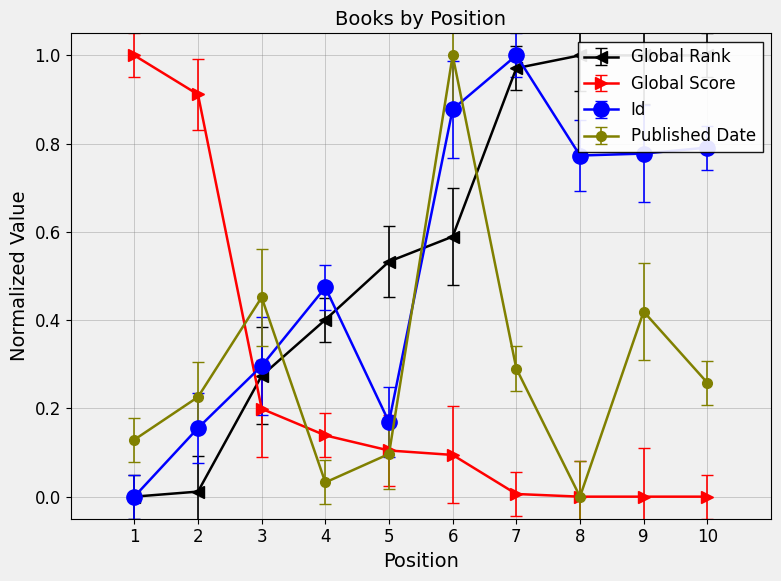

Reading left to right, what are all the values shown in this chart?

Global Rank: 0.0	0.0	0.3	0.4	0.5	0.6	1.0	1.0	1.0	1.0
Global Score: 1.0	0.9	0.2	0.1	0.1	0.1	0.0	0.0	0.0	0.0
Id: 0.0	0.2	0.3	0.5	0.2	0.9	1.0	0.8	0.8	0.8
Published Date: 0.1	0.2	0.5	0.0	0.1	1.0	0.3	0.0	0.4	0.3